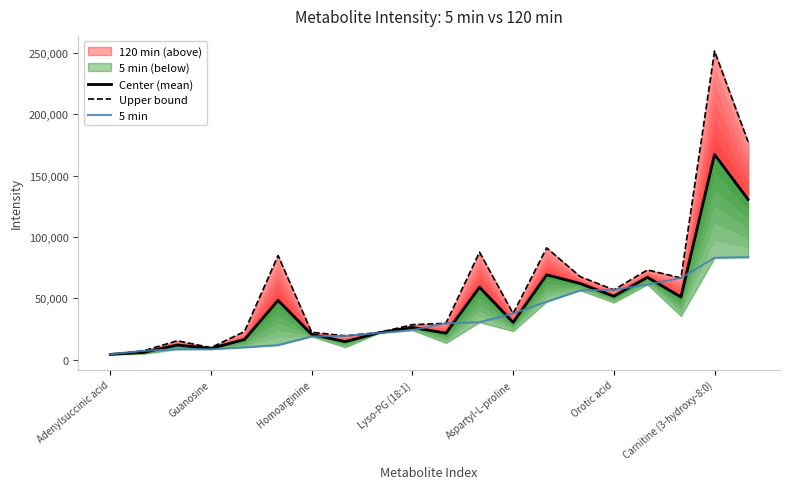

The 5 min series shows 63725.7 at 13. True or false?

False